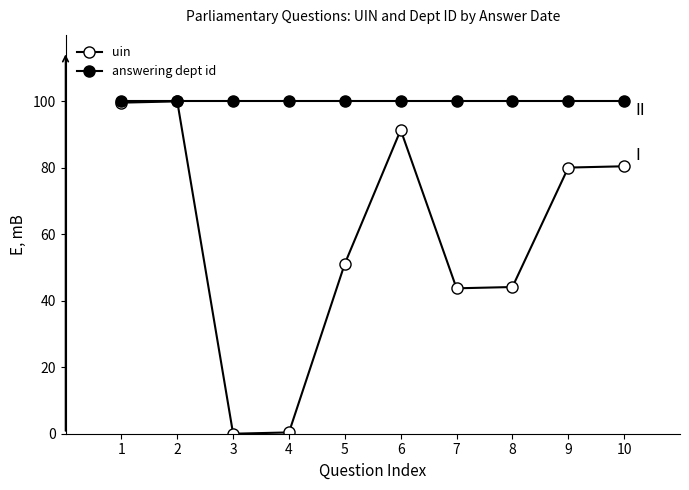

At which category does the chart reach its minimum across all series?

3